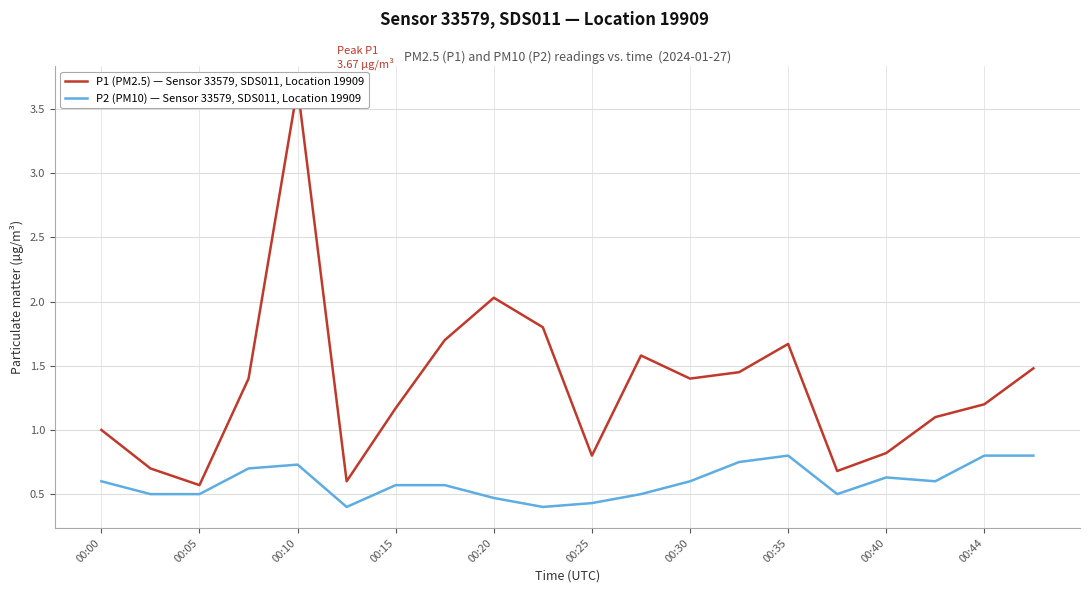

Which series has the largest total across all categories?

P1 (PM2.5) — Sensor 33579, SDS011, Location 19909